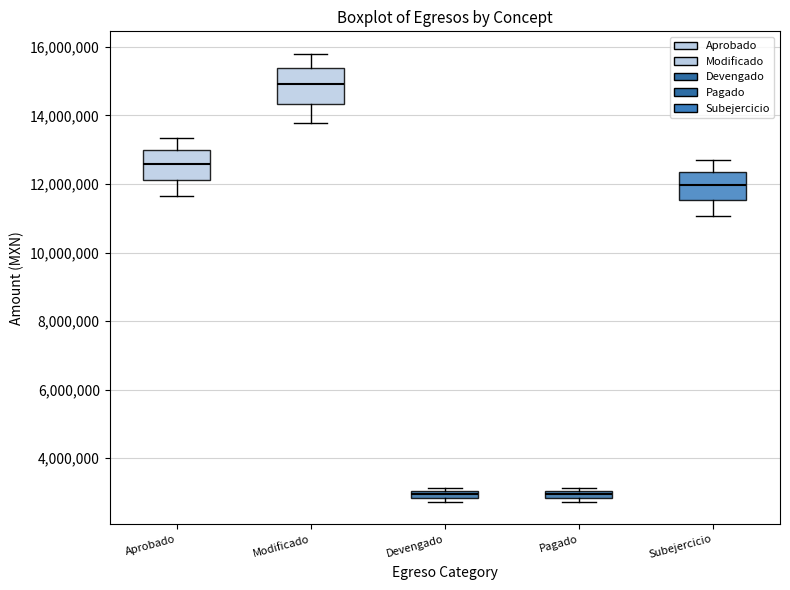

Where does the upper whisker of the box for Aprobado end on the y-axis? The values are not printed on the chart, so give them approximately, as read against the axis.

13400000